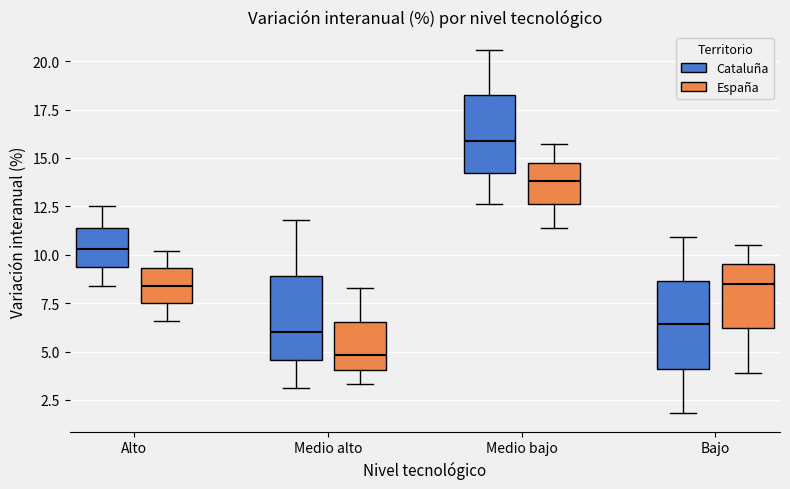

Where is the upper edge of the box for Alto (Cataluña) on the y-axis? The values are not printed on the chart, so give them approximately, as read against the axis.

11.5